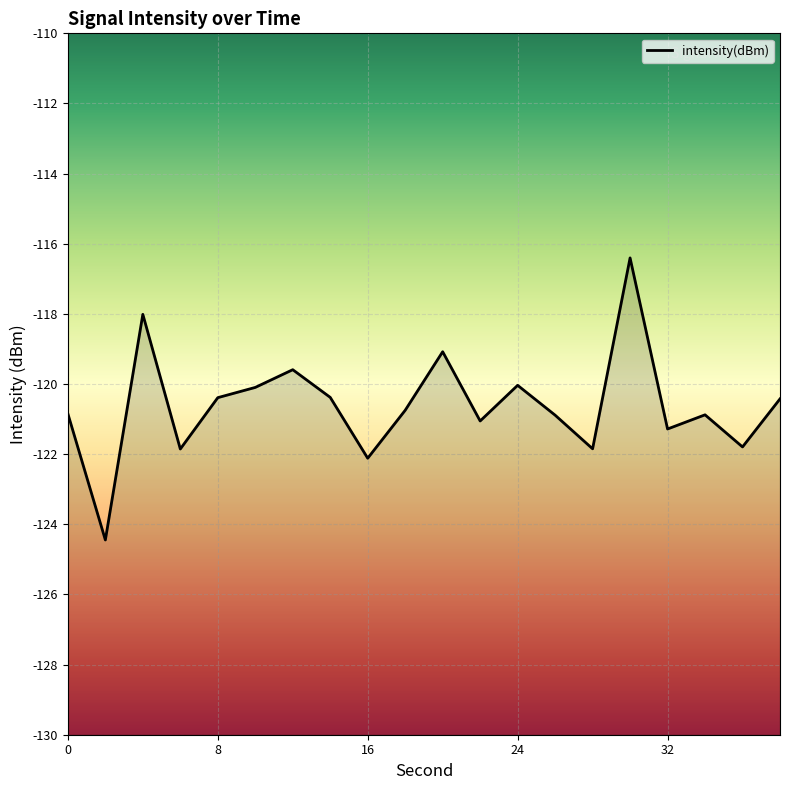

What value does the data have at 16?

-122.1